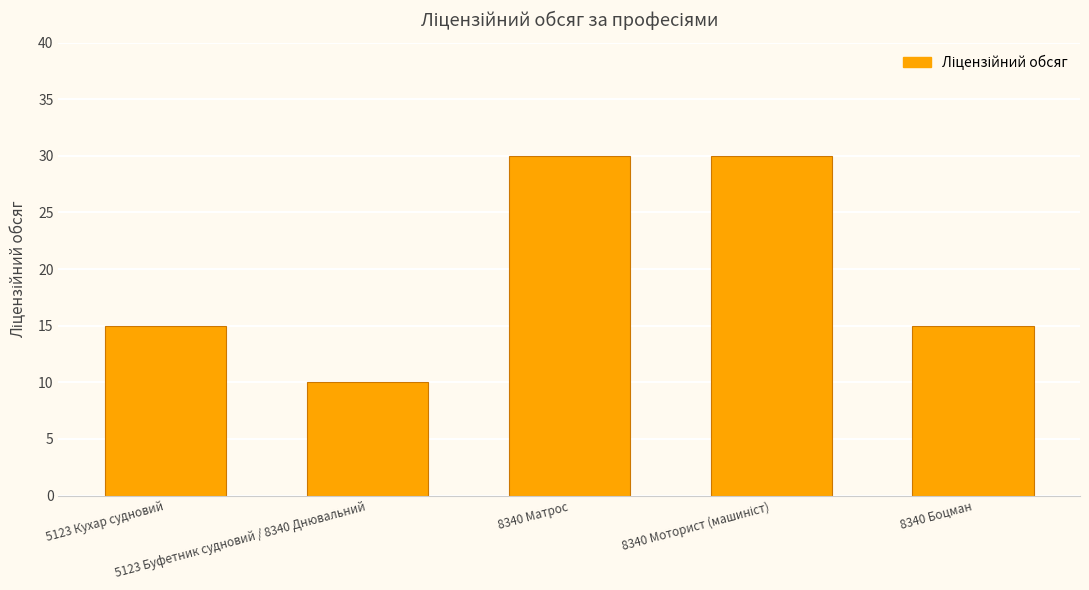

Which has a higher value, 5123 Буфетник судновий / 8340 Днювальний or 5123 Кухар судновий?

5123 Кухар судновий